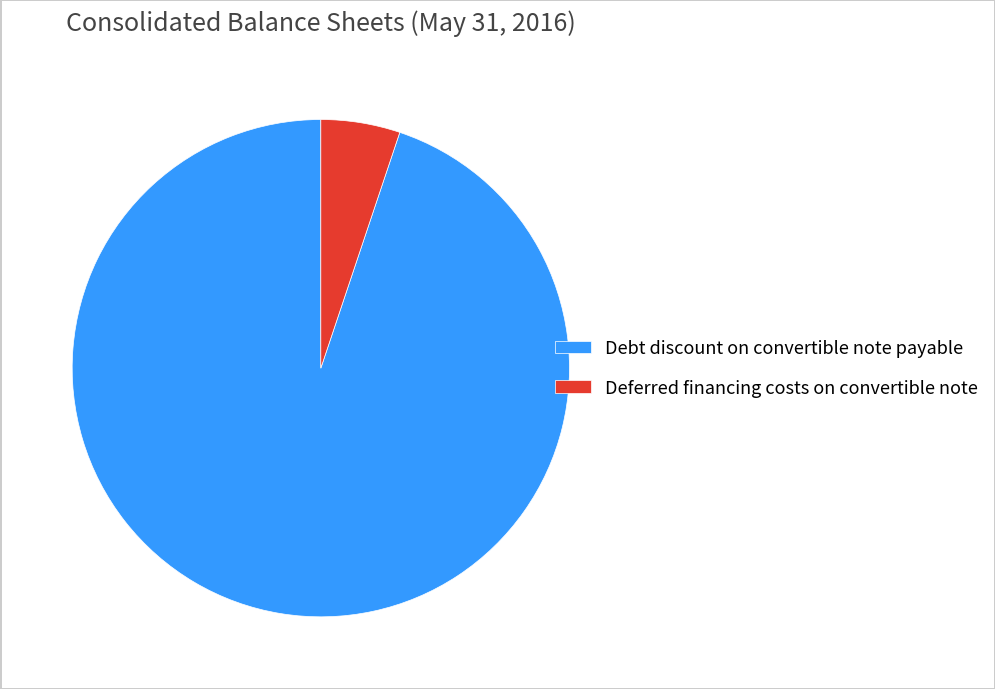

Is Deferred financing costs on convertible note the majority of the pie?

No